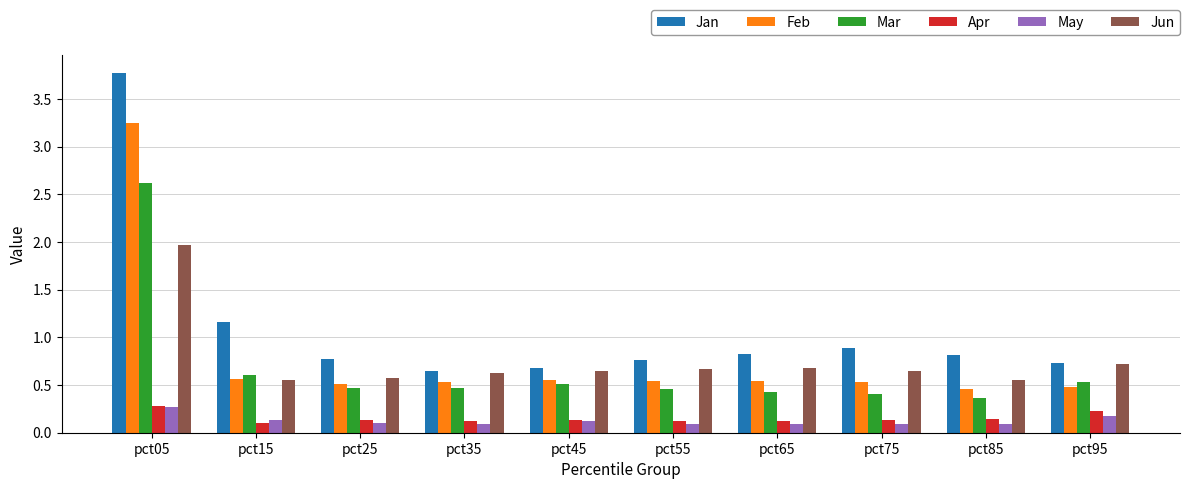

What is the sum of all May values?

1.3